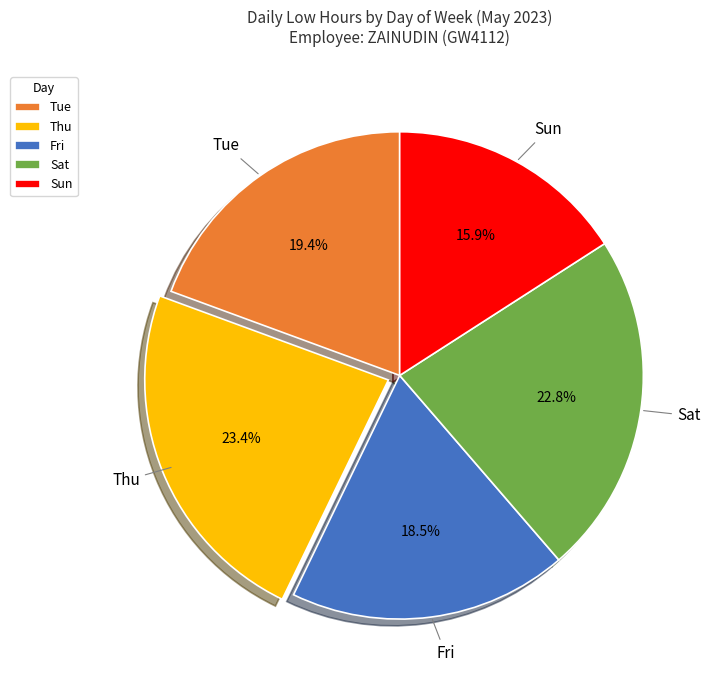

How many slices are in this pie chart?

5